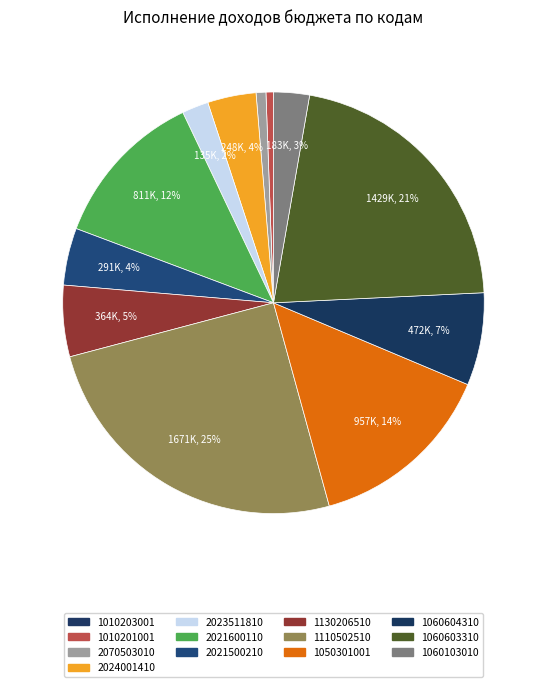

To the nearest percent, what portion does 2023511810 represent?

2%